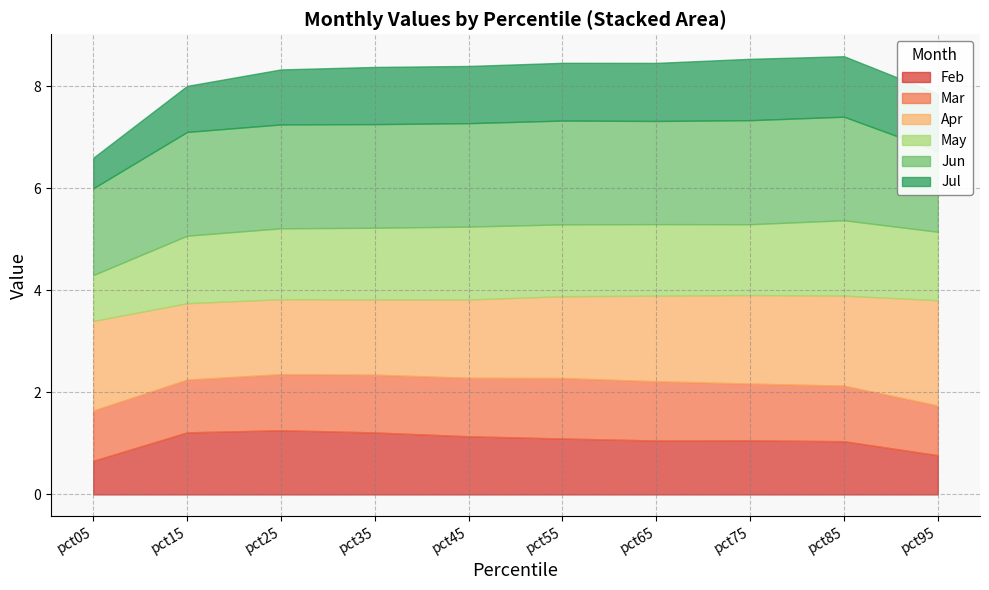

True or false: May has a value of 1.5 at pct85.

True